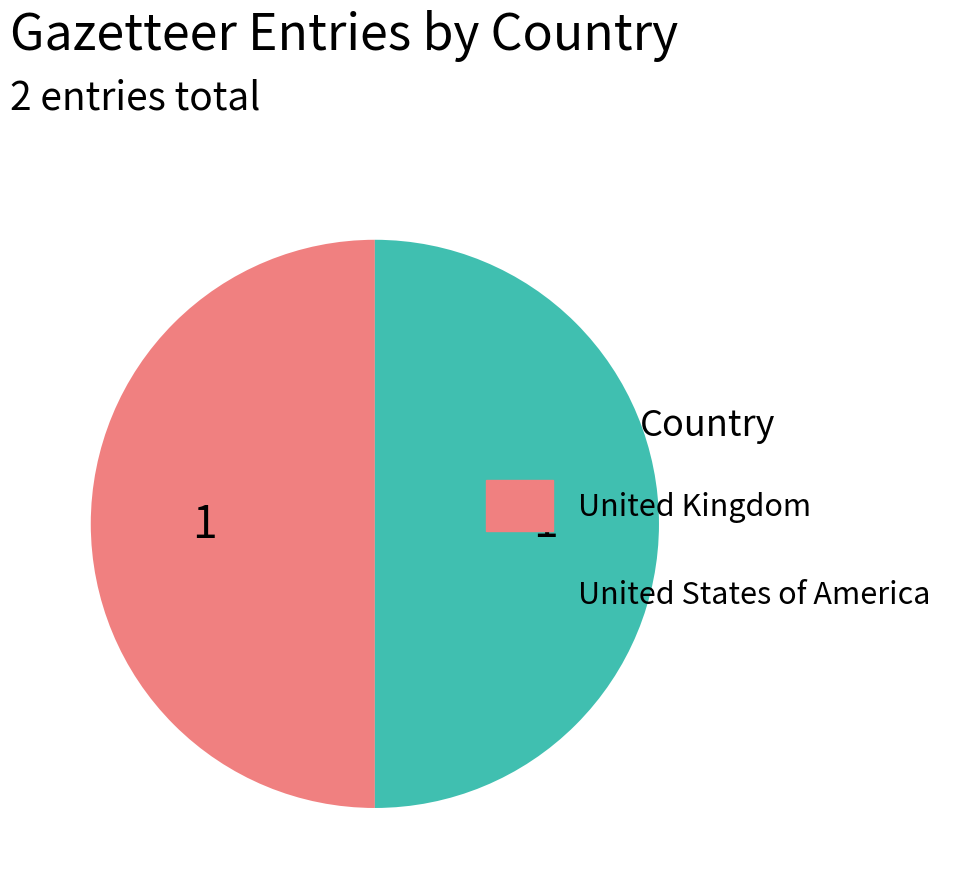

How many segments does this pie chart have?

2